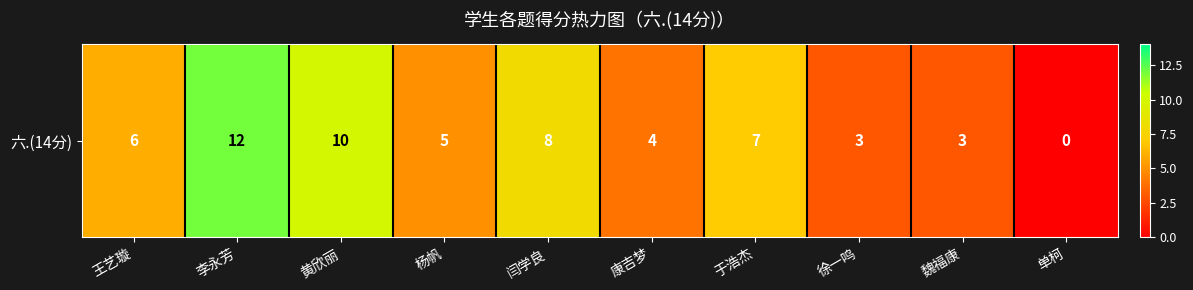

How many values are below 6?

5